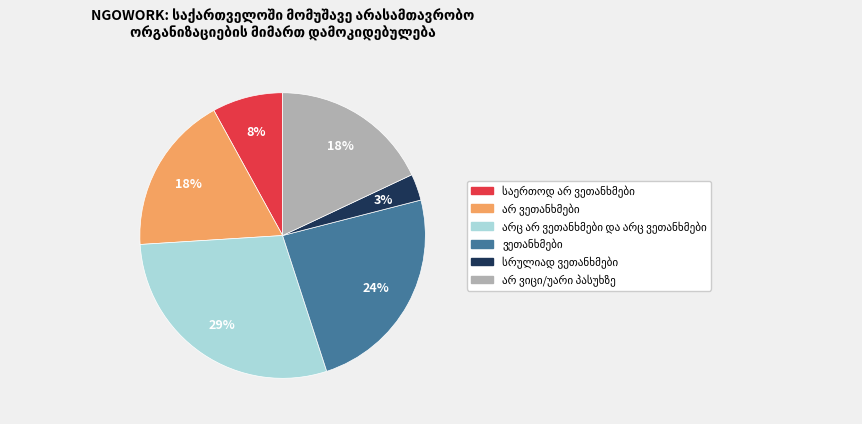

How many slices are in this pie chart?

6